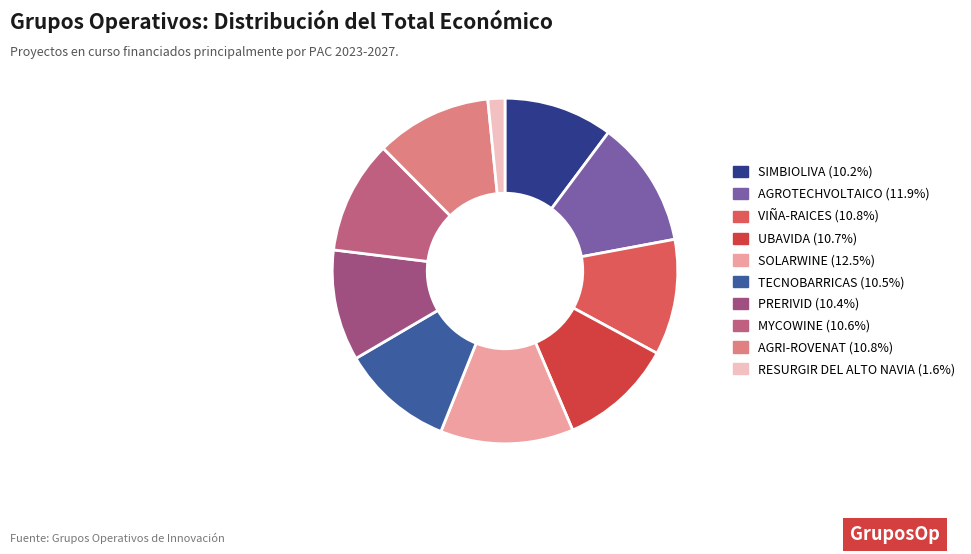

Does UBAVIDA represent more than half of the total?

No